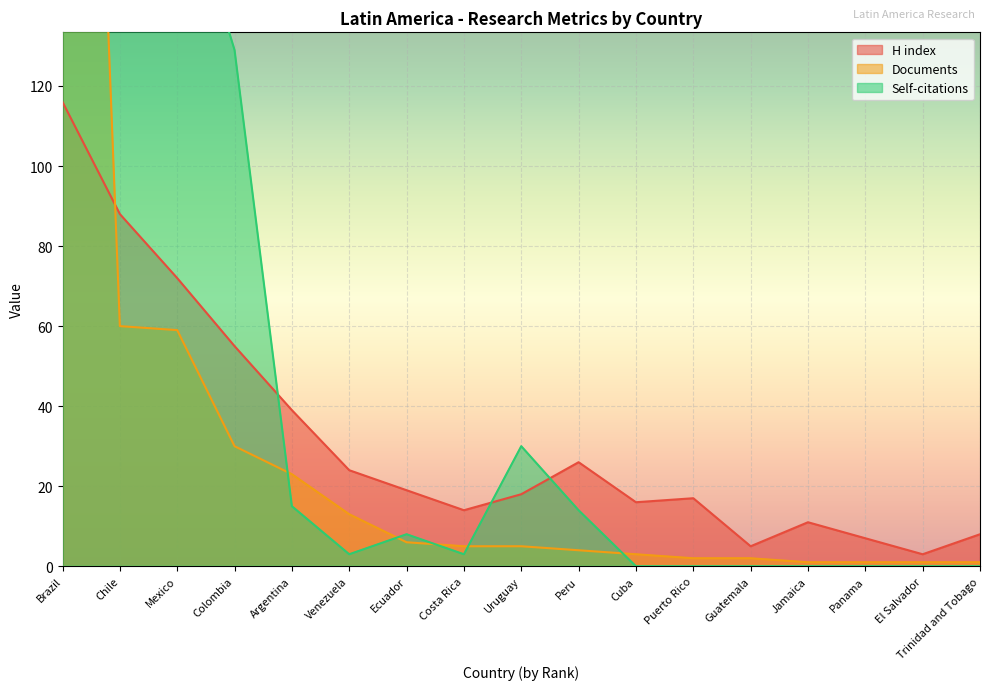

At which category is the sum across all series the highest?

Brazil